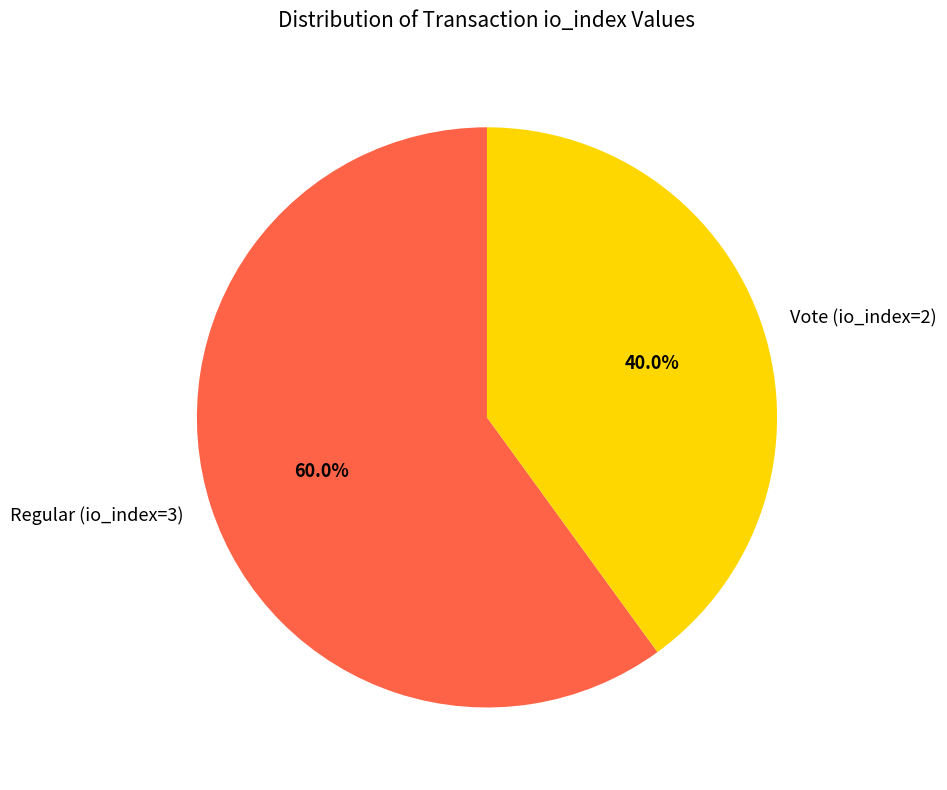

Approximately how many times larger is the value at Regular (io_index=3) compared to Vote (io_index=2)?

1.5